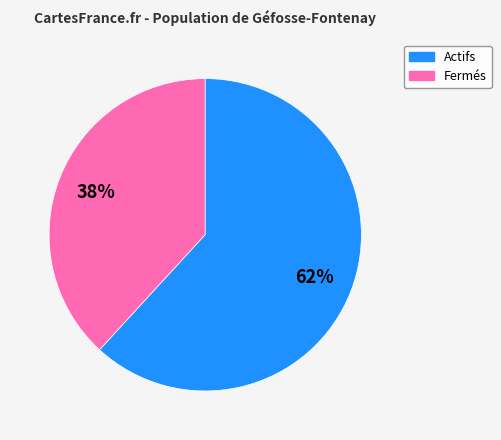

Does any single category account for the majority?

Yes